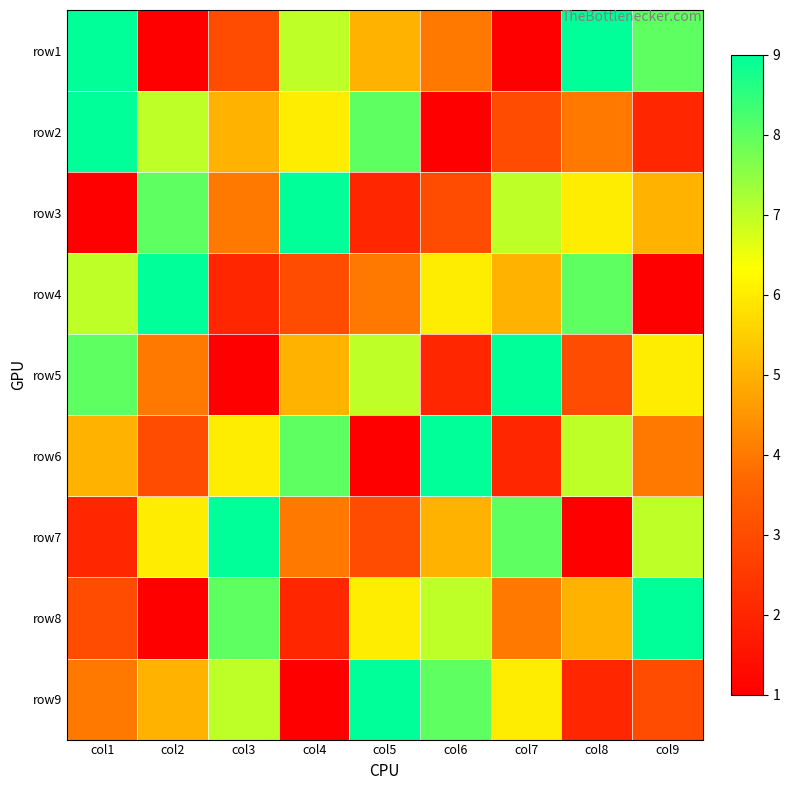

Which has a higher value, col6 or col7?

col6